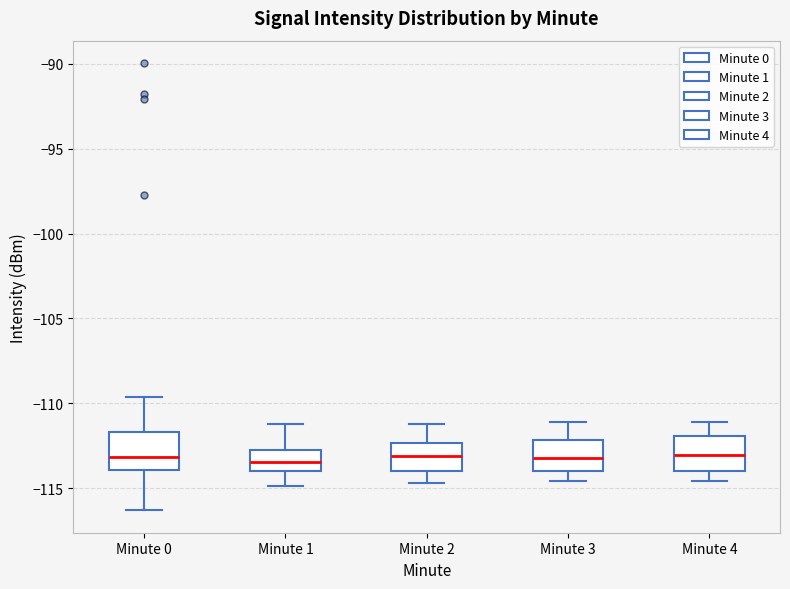

Reading left to right, read every box against the y-axis: the position of its median line, the range the box covers, and the ends of its whiskers. The values are not printed on the chart, so give them approximately, as read against the axis.

Minute 0: median -113.0, box -114.0 to -111.5, whiskers -116.5 to -109.5
Minute 1: median -113.5, box -114.0 to -112.5, whiskers -115.0 to -111.0
Minute 2: median -113.0, box -114.0 to -112.5, whiskers -114.5 to -111.0
Minute 3: median -113.0, box -114.0 to -112.0, whiskers -114.5 to -111.0
Minute 4: median -113.0, box -114.0 to -112.0, whiskers -114.5 to -111.0